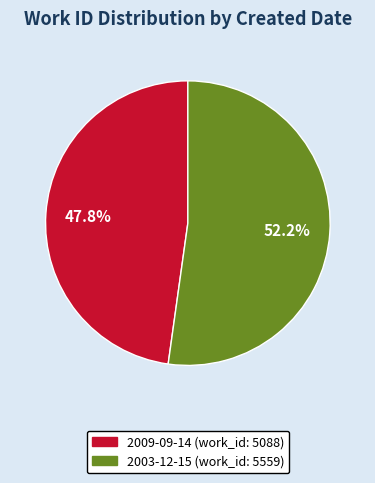

The 2003-12-15 slice represents 52% of the pie. True or false?

True